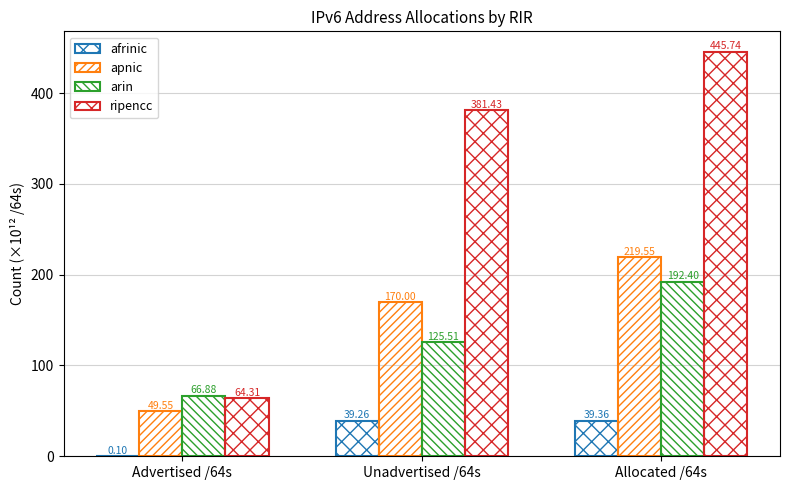

What is the difference between the second highest and minimum values in the ripencc series?

317.1